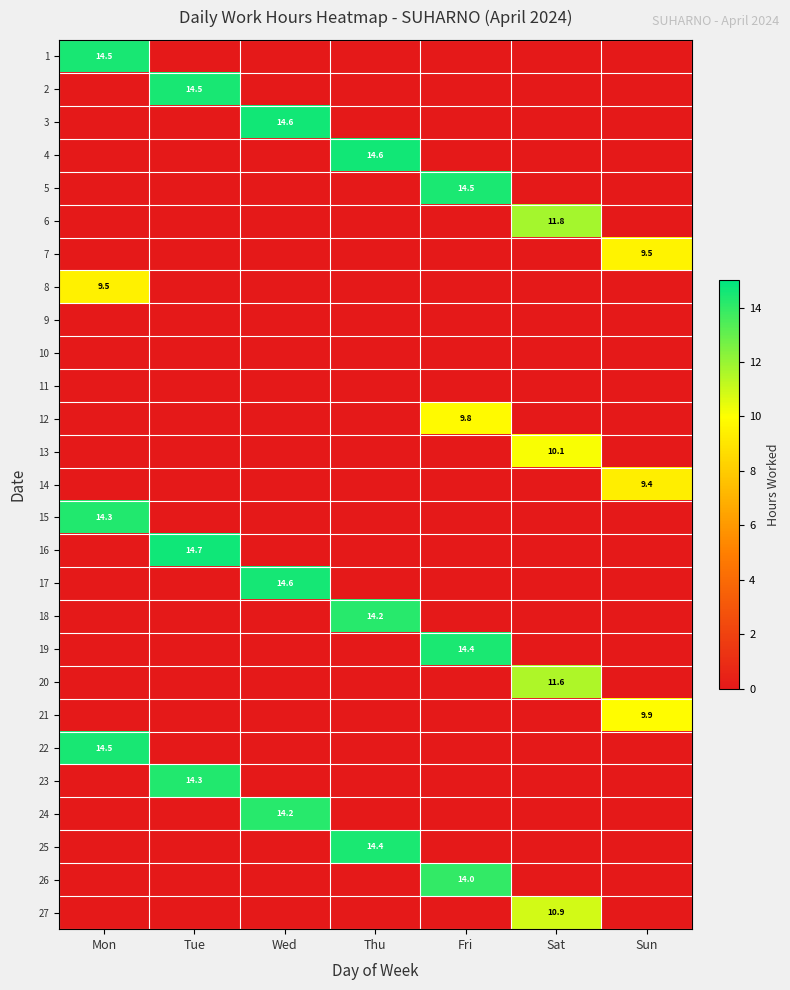

Is the value of 18 at Wed greater than the value of 12 at Fri?

No